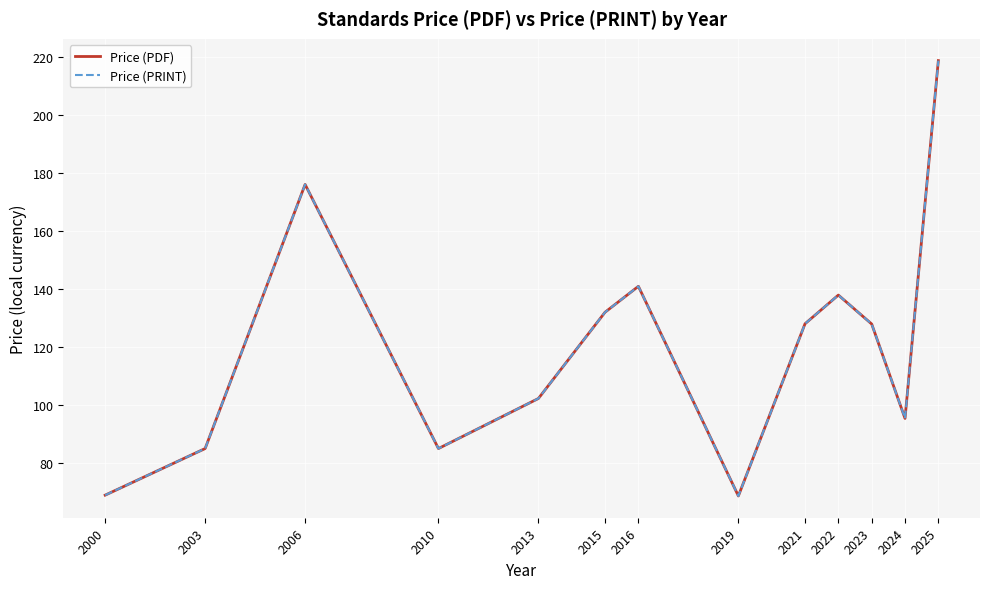

Does the chart have visible grid lines?

Yes